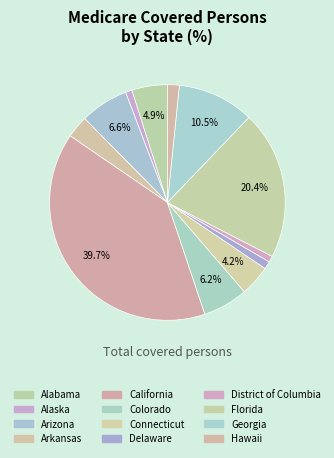

How many slices are in this pie chart?

12